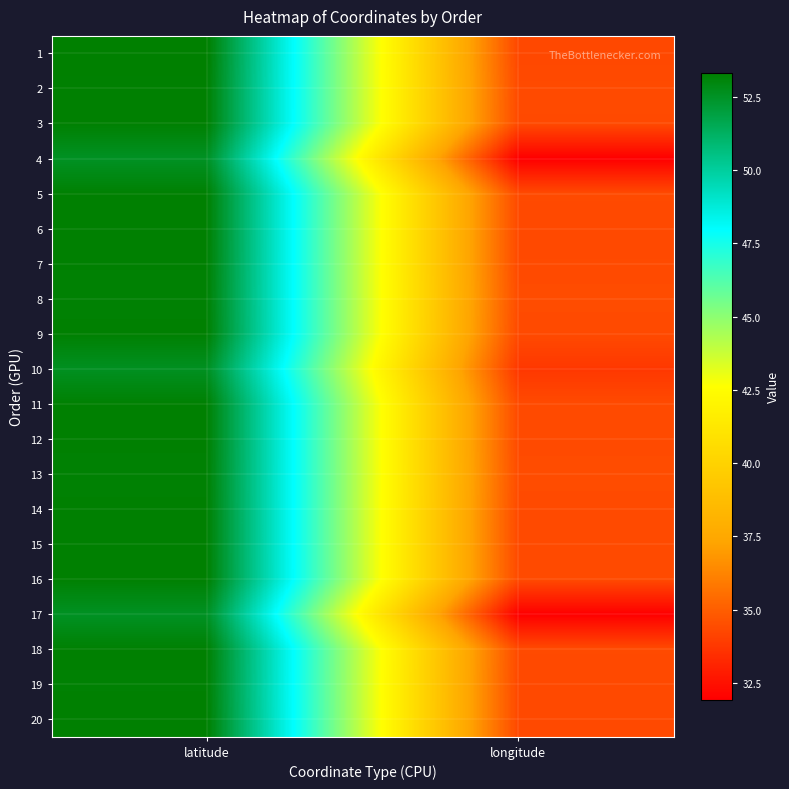

Which has a higher value, longitude or latitude?

latitude